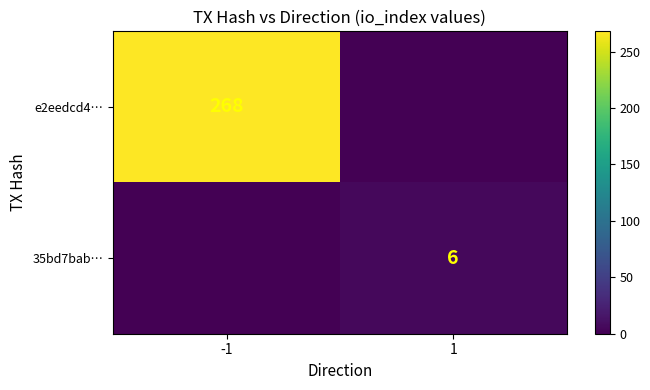

True or false: e2eedcd4… has a value of 268 at -1.

True